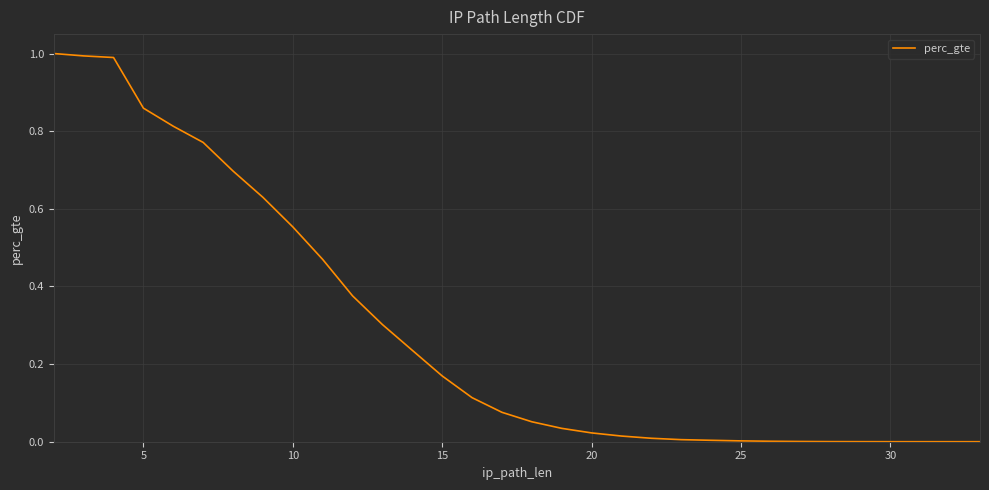

Is it true that the value at 25 is 0.3?

False